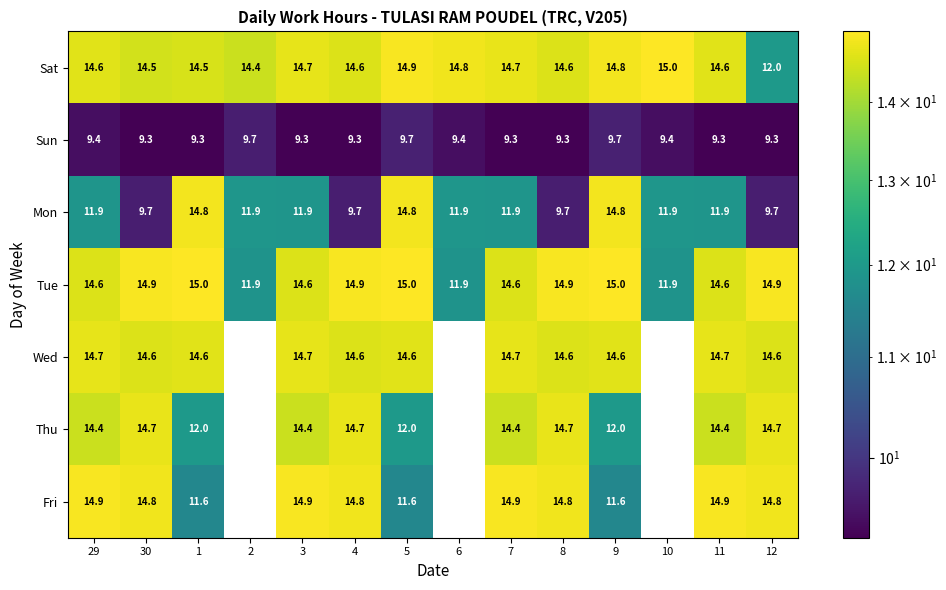

Which category has the highest value across all series?

10